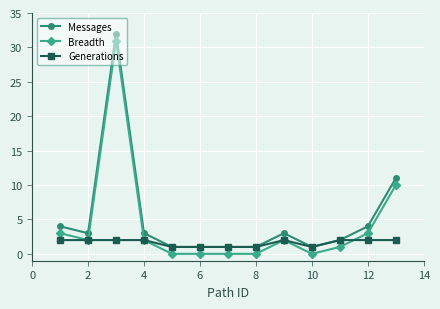

True or false: Generations has more than 0 interior local peaks.

True